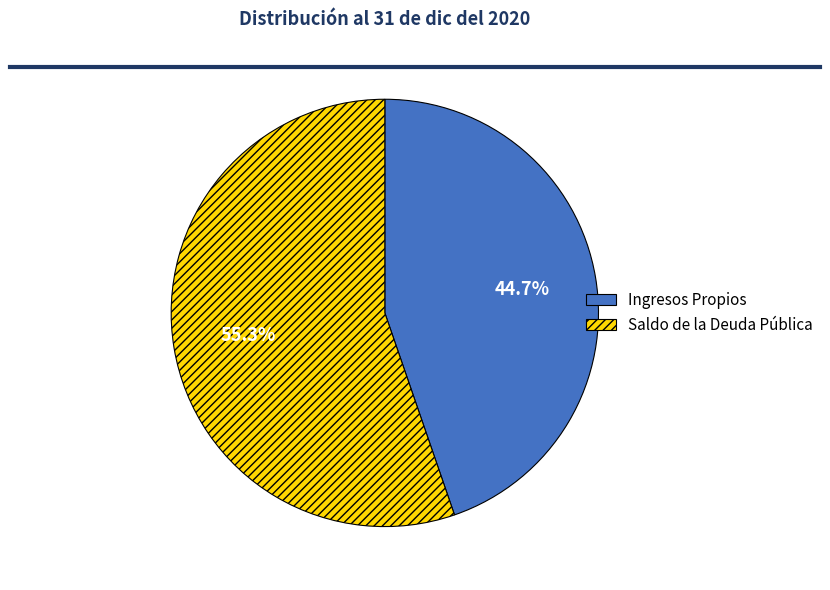

Is there any slice that represents more than half of the pie?

Yes